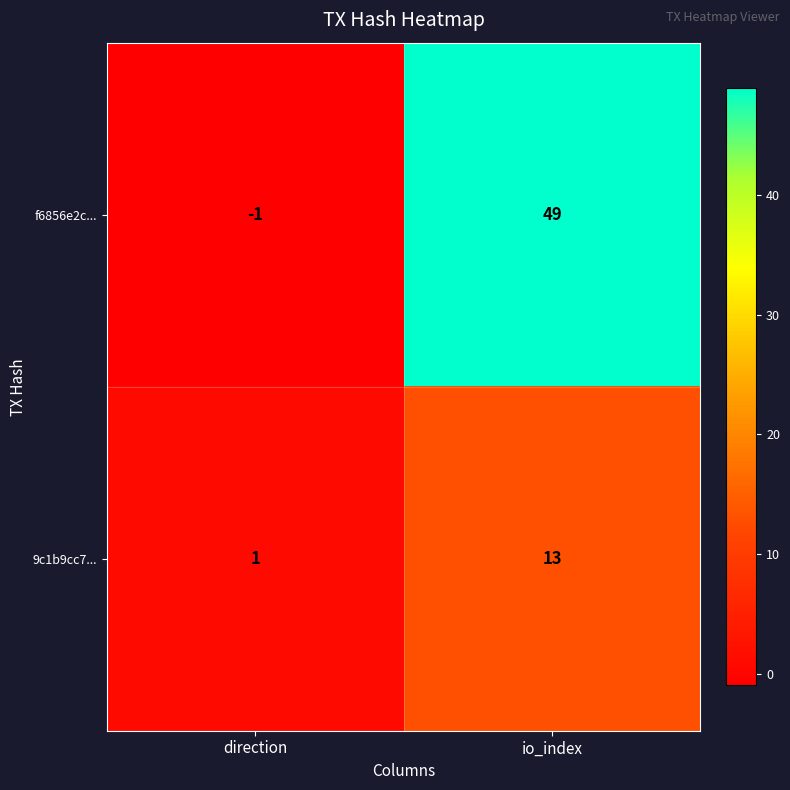

What is the difference between the 9c1b9cc7... values at direction and io_index?

12